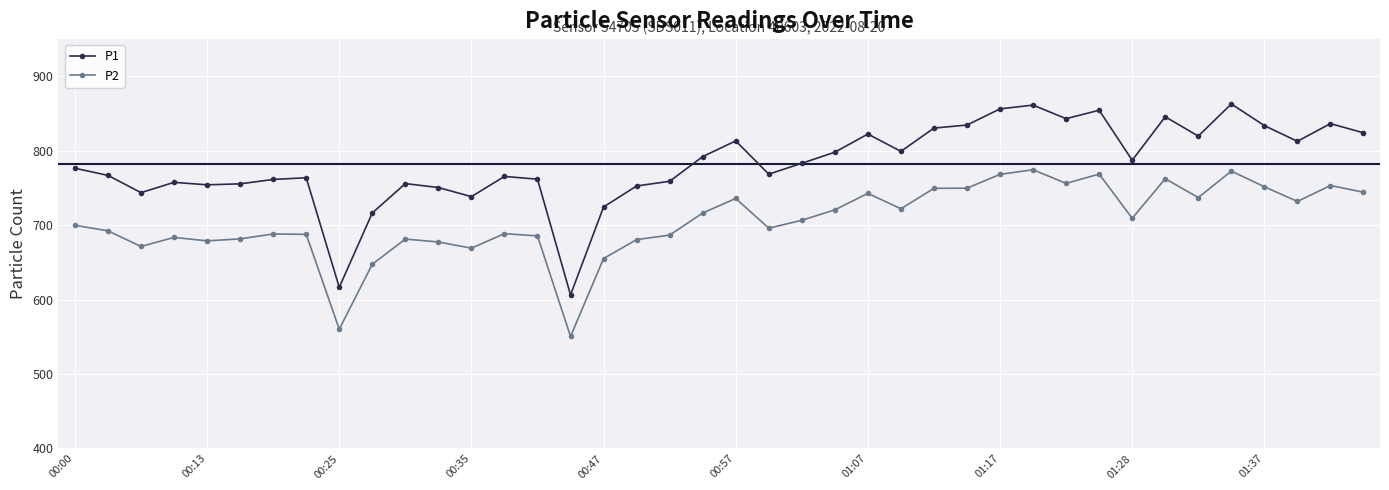

What is the value of the P1 point at the 8th from the left?

763.7